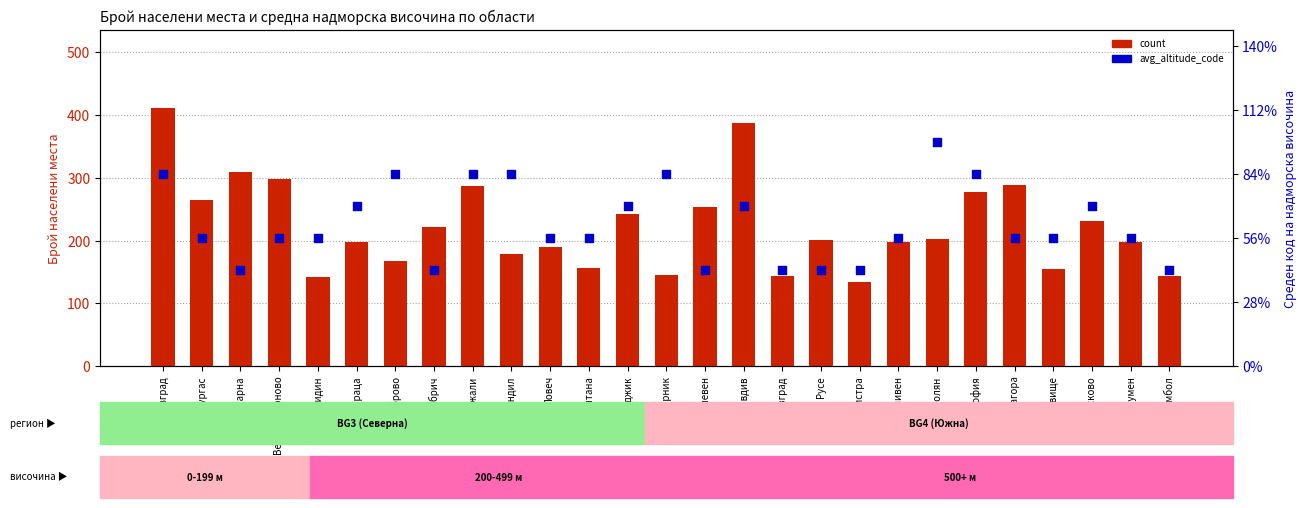

Which series has the largest Y range (max minus min)?

count